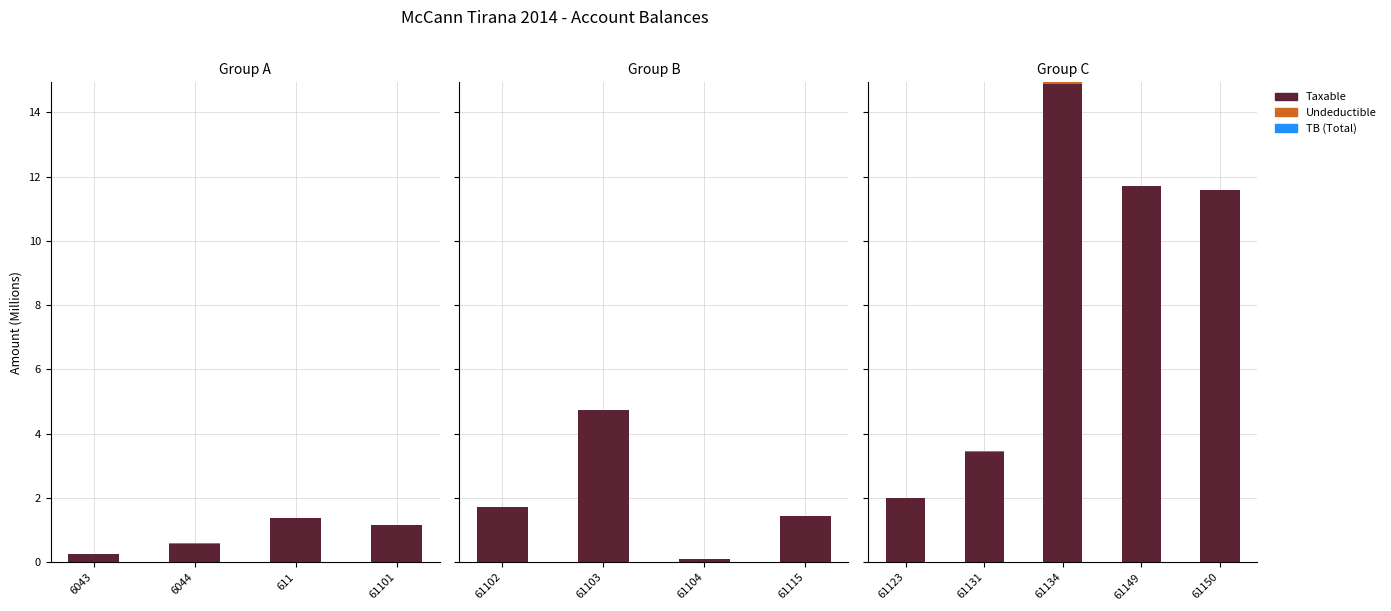

Which has a higher value, 61149 or 61131?

61149